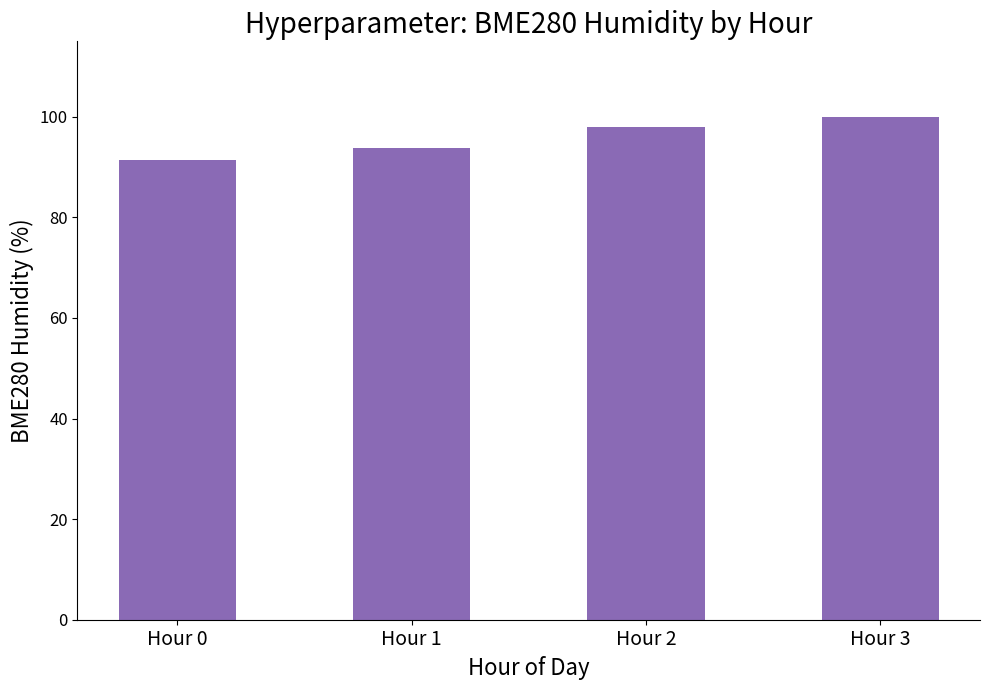

Are the bars horizontal?

No